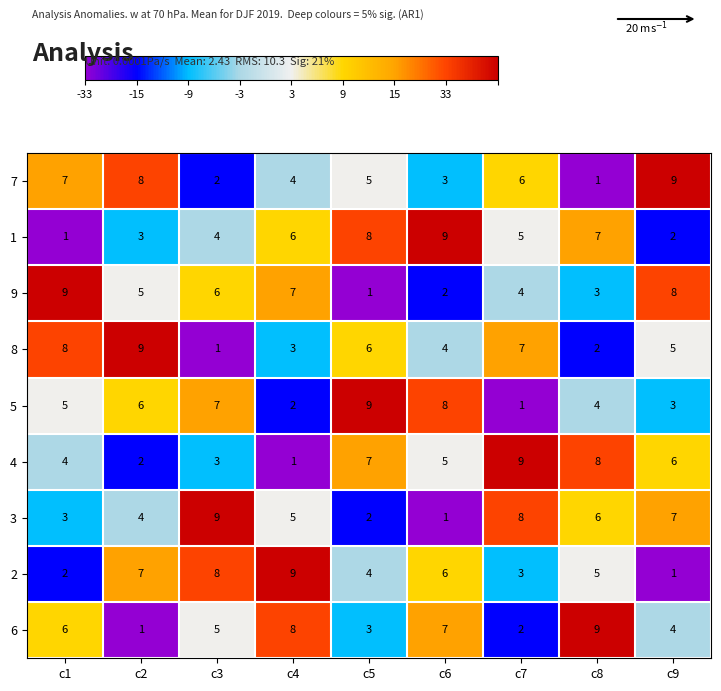

At which label is 1 closest to 5?

c7